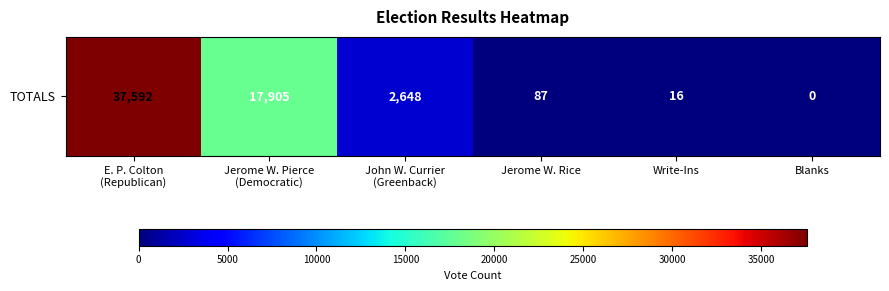

Which has a higher value, Blanks or John W. Currier
(Greenback)?

John W. Currier
(Greenback)